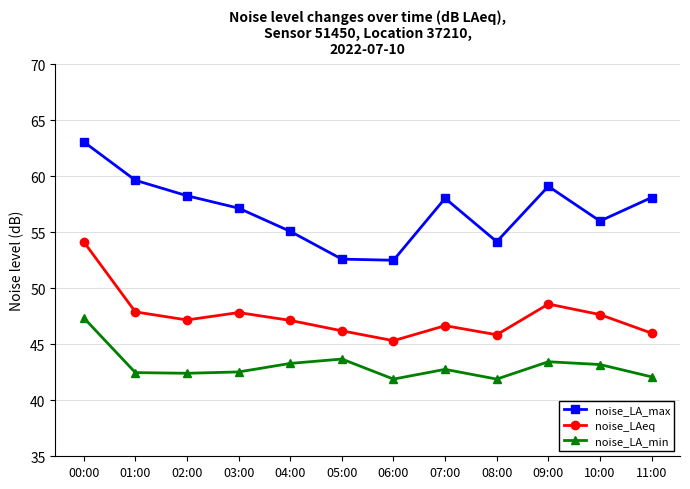

How many data points in noise_LA_max are above 58?

6